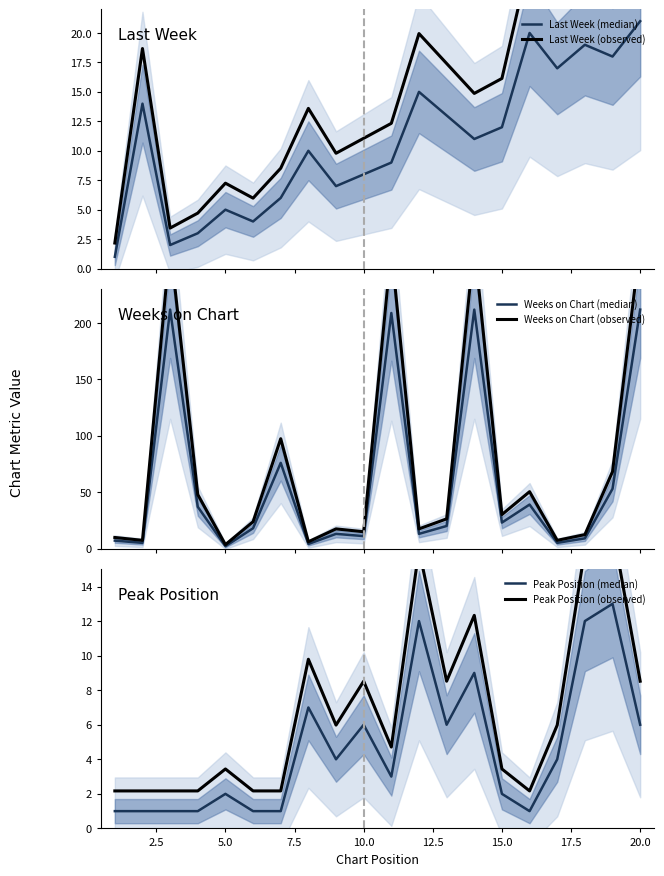

How many data points does each series have?

20